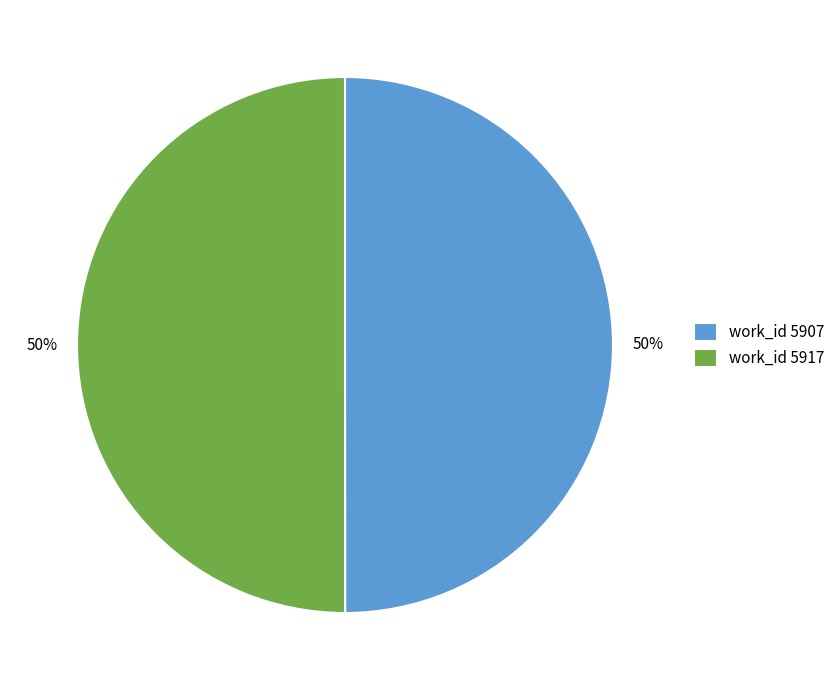

What is the ratio of the value at work_id 5917 to the value at work_id 5907?

1.0